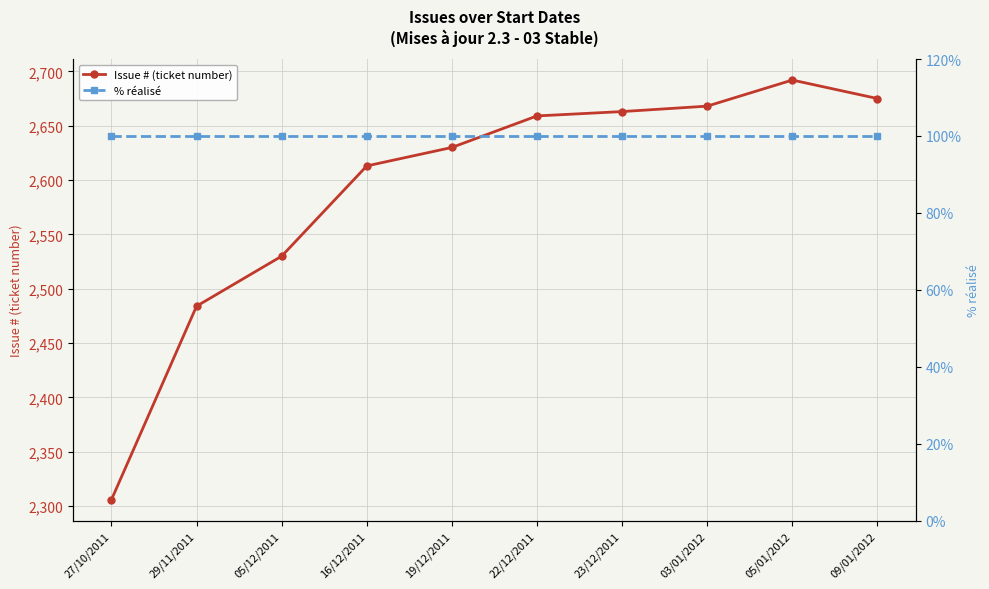

What value does the Issue # (ticket number) series have at 05/01/2012, to the nearest 10?

2690